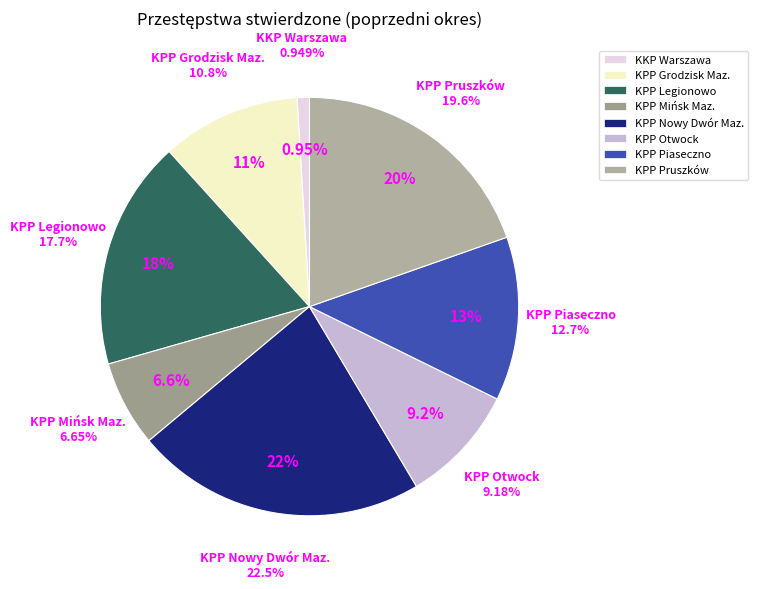

What percentage is NOT represented by KKP Warszawa?

99.1%